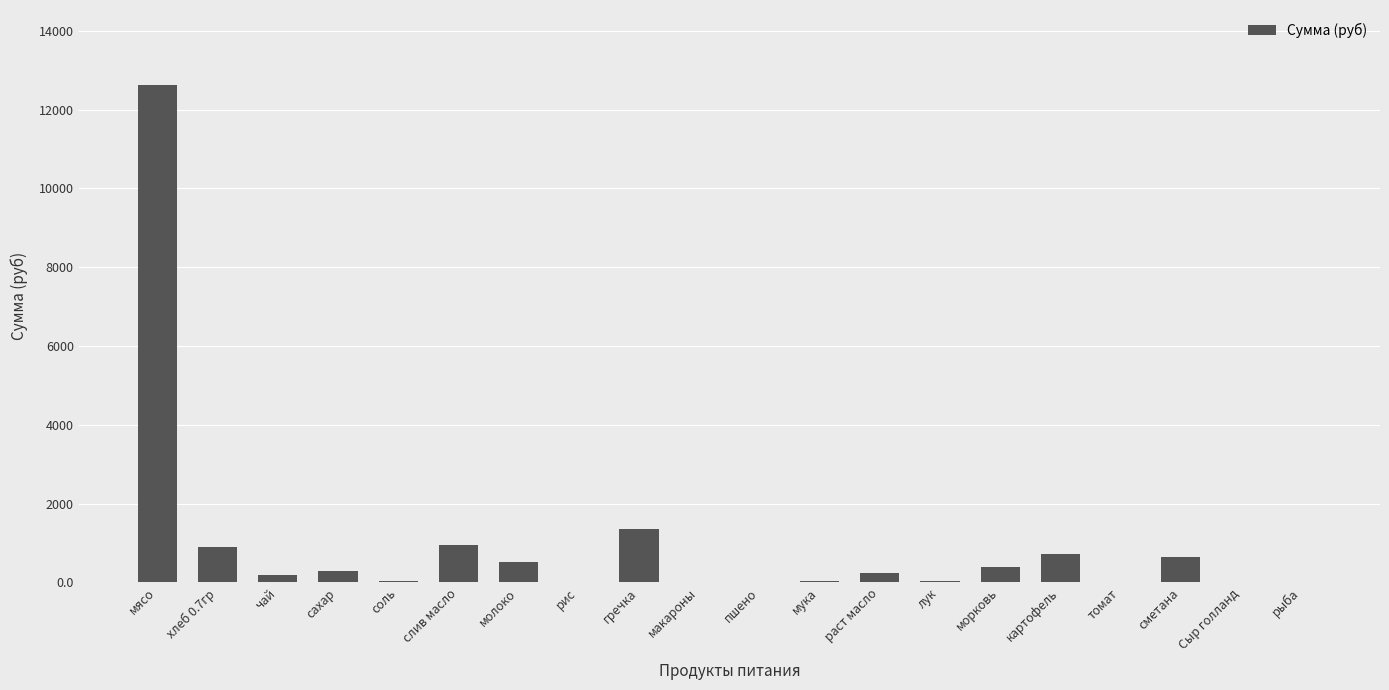

What is the sum of the values at рыба and хлеб 0.7гр?

907.7